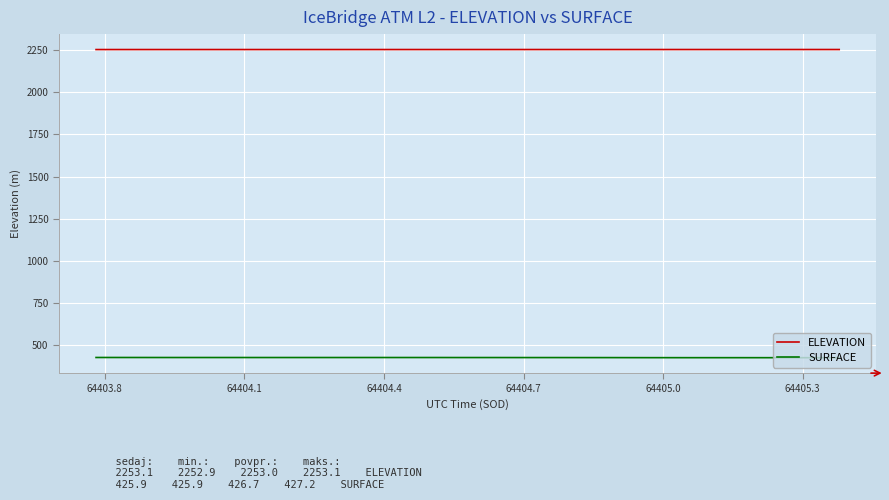

True or false: ELEVATION and SURFACE intersect in this chart.

False